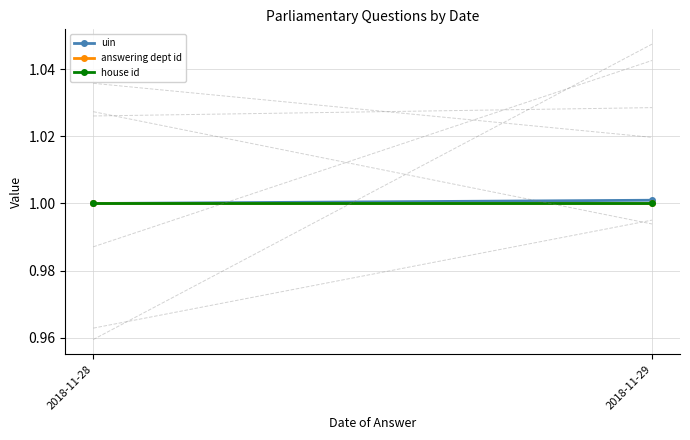

At which label does answering dept id reach its minimum?

2018-11-28